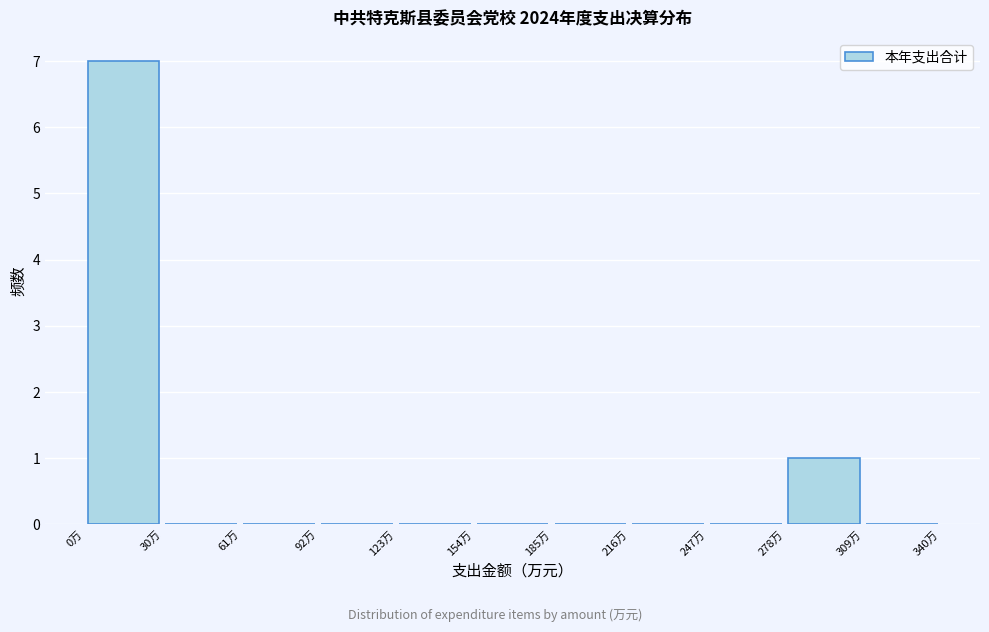

Over which range of the x-axis is the bar tallest?

0 to 30